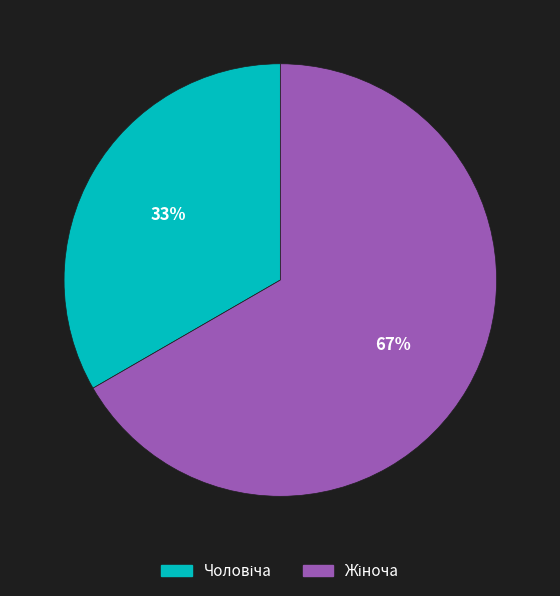

To the nearest percent, what is the average slice percentage?

50%